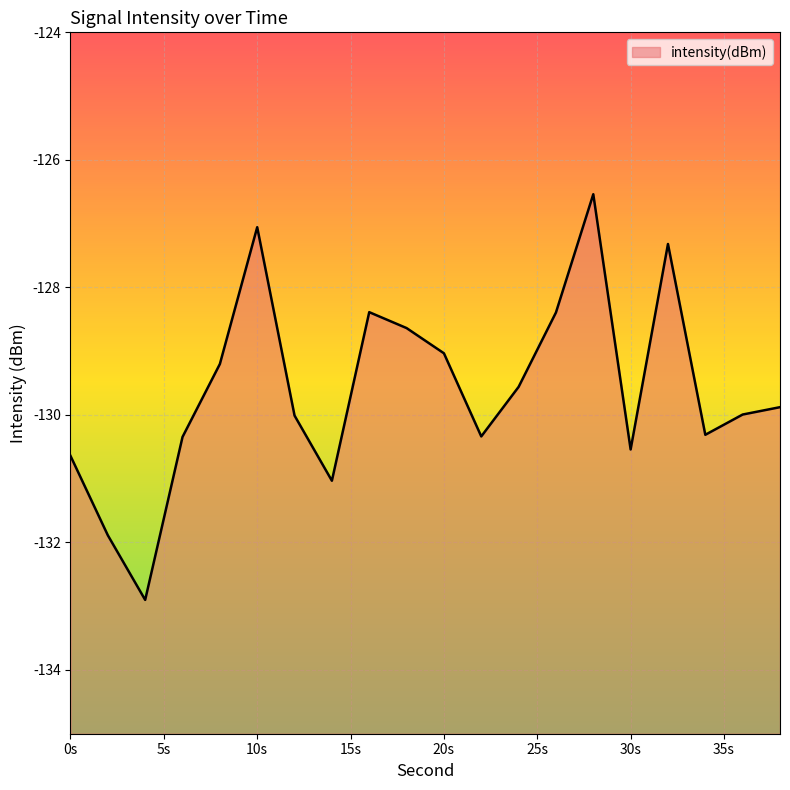

Does the chart display data point markers on the line(s)?

No